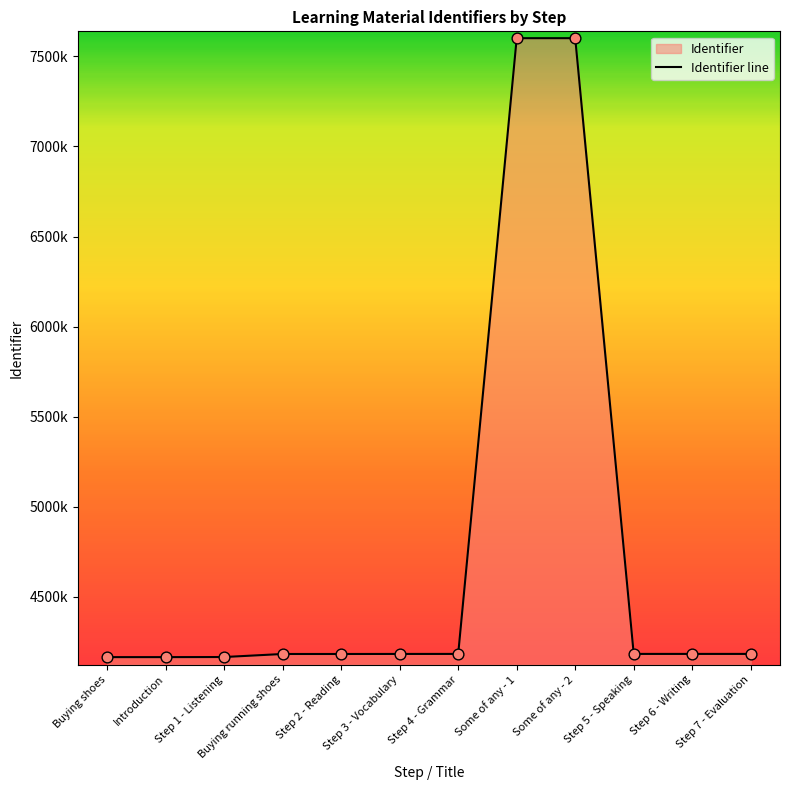

What is the change in value from Buying shoes to Step 3 - Vocabulary?

+17705